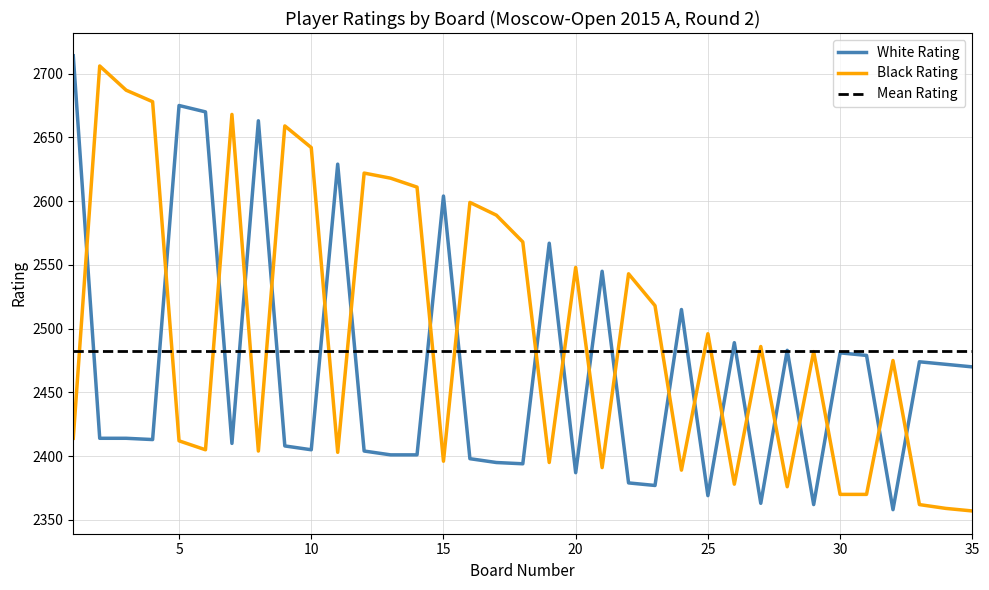

Is it true that White Rating equals 758 at 7?

False